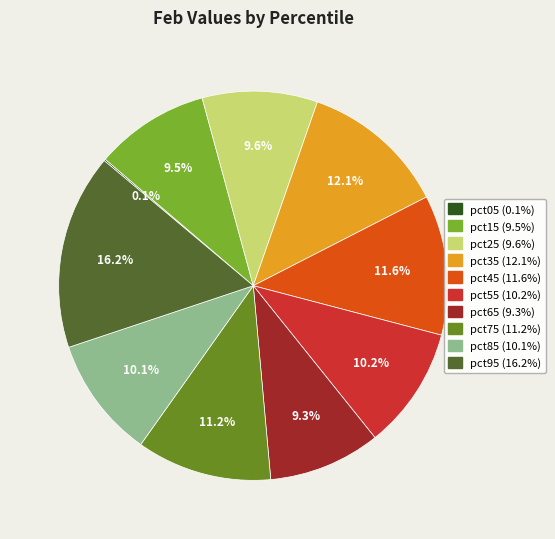

How much of the chart is everything except pct35?

87.9%